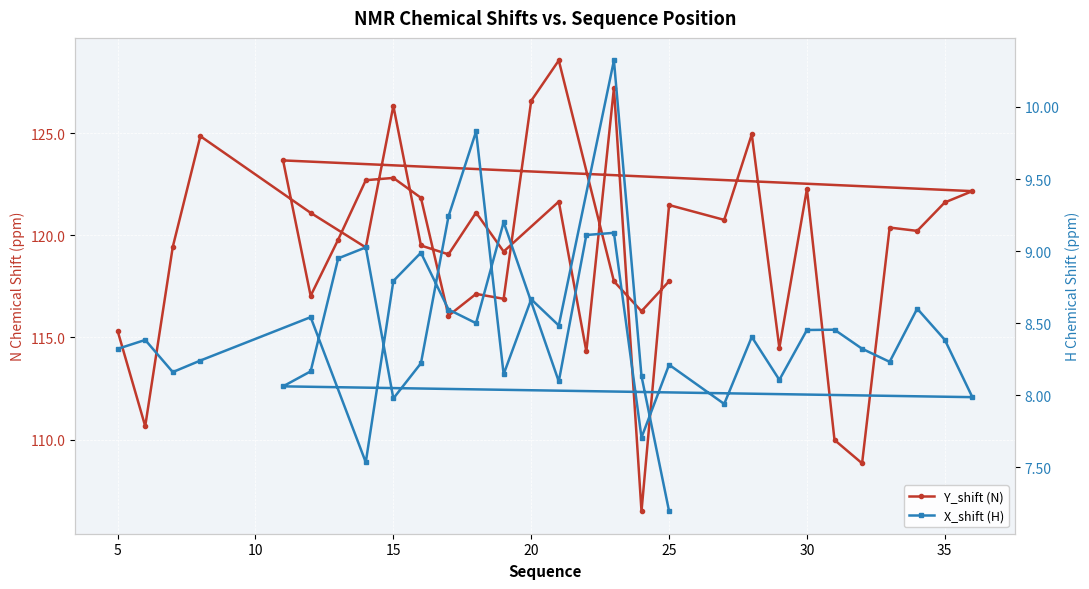

True or false: Y_shift (N) and X_shift (H) intersect in this chart.

False